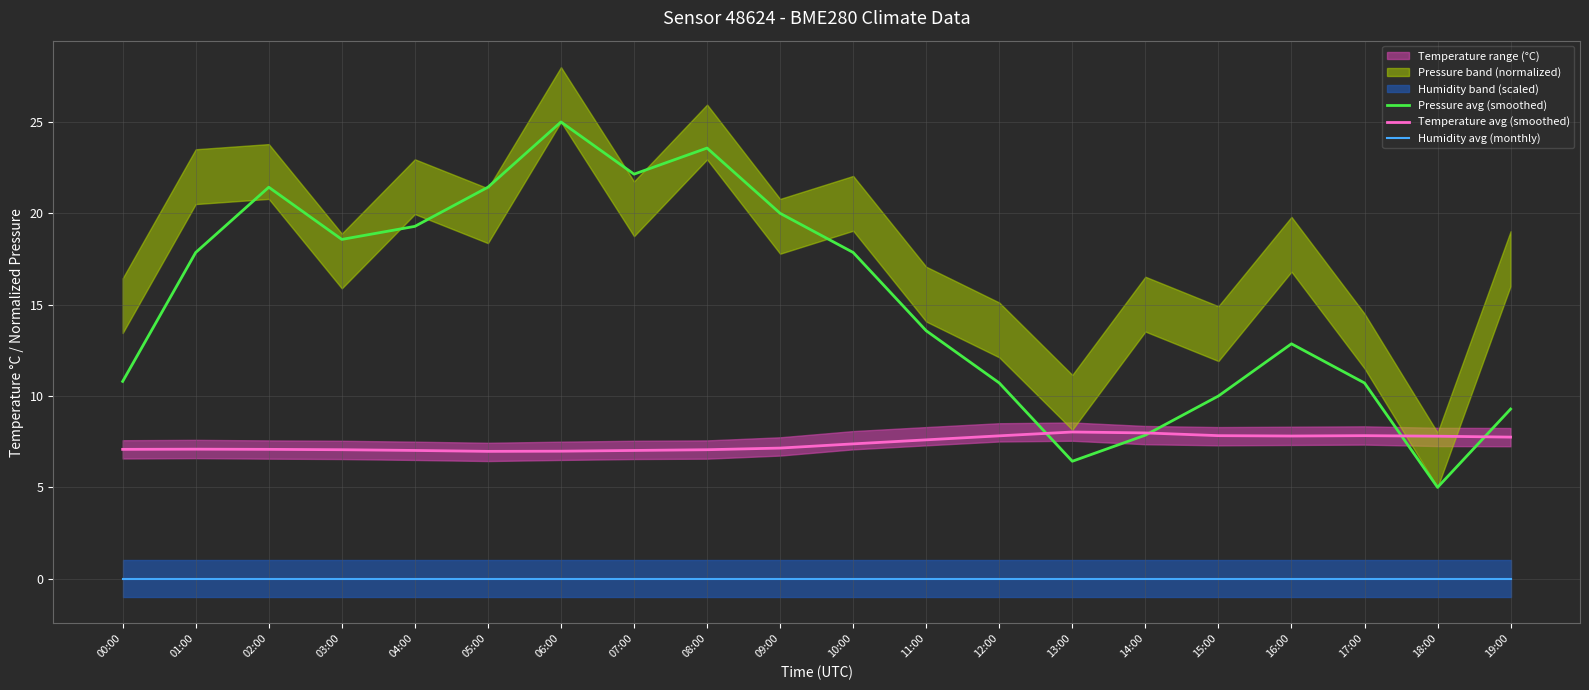

Which label corresponds to the largest value in the chart?

06:00